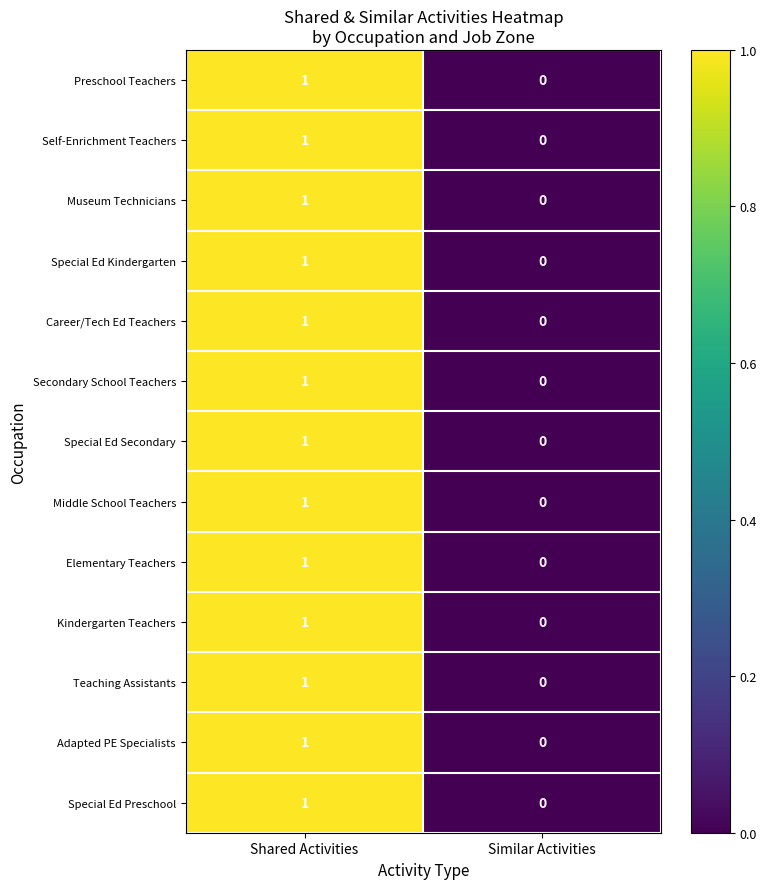

At which label is Self-Enrichment Teachers closest to 0?

Similar Activities